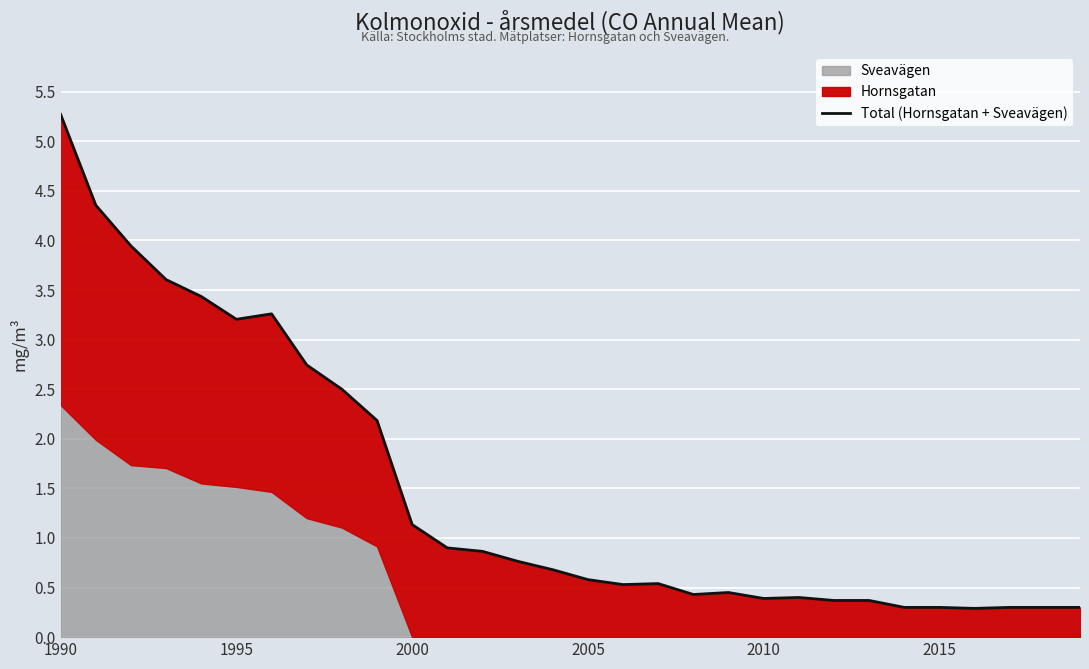

What is the change in value from 9 to 12?

-1.3